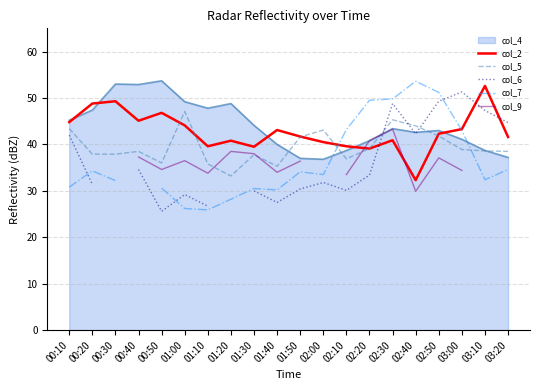

At which label is col_5 closest to 40?

02:20